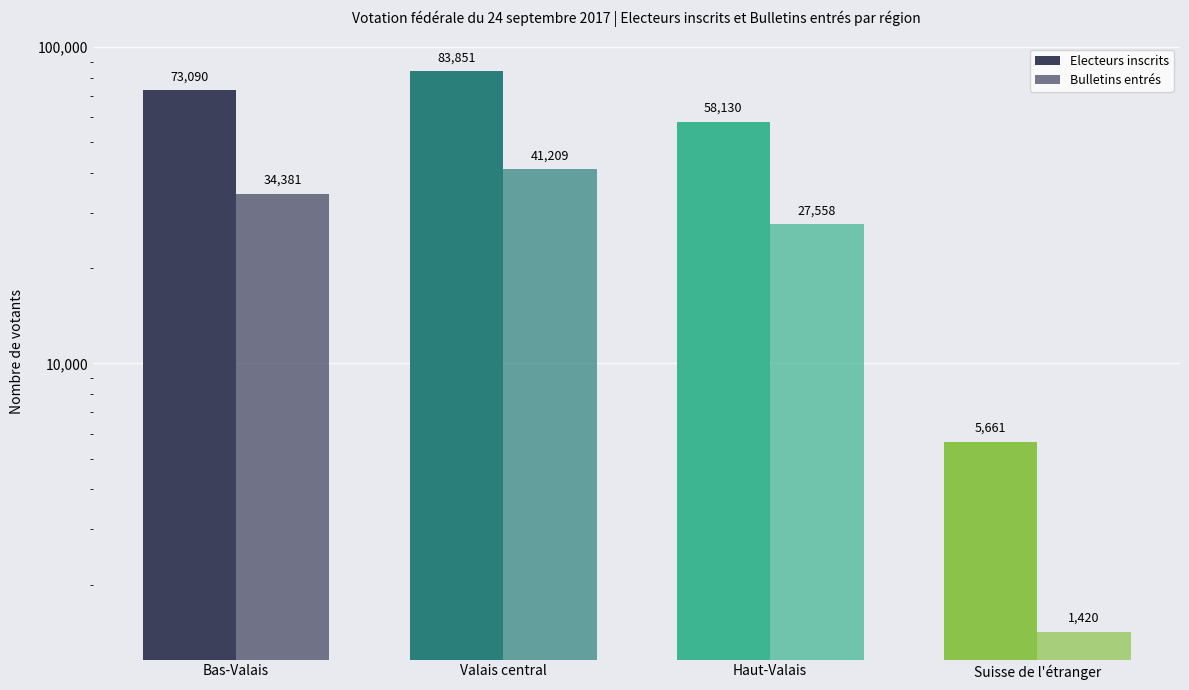

Which series has the largest total across all categories?

Electeurs inscrits